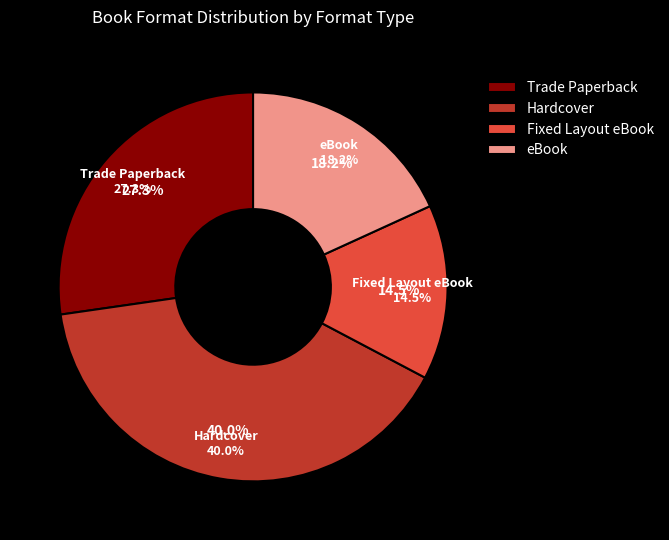

To the nearest percent, what is the difference between the Hardcover and eBook slice percentages?

22%